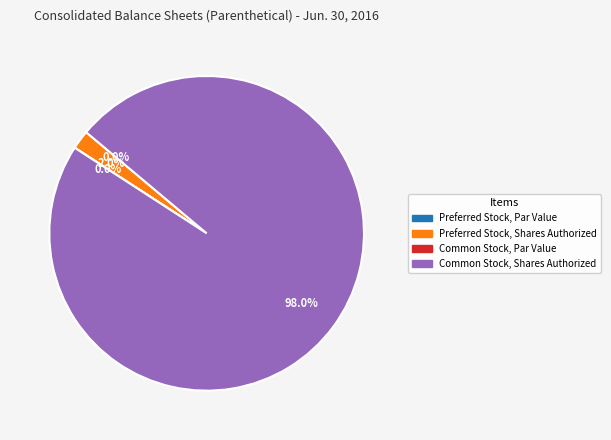

How much of the chart is everything except Preferred Stock, Shares Authorized?

98.0%